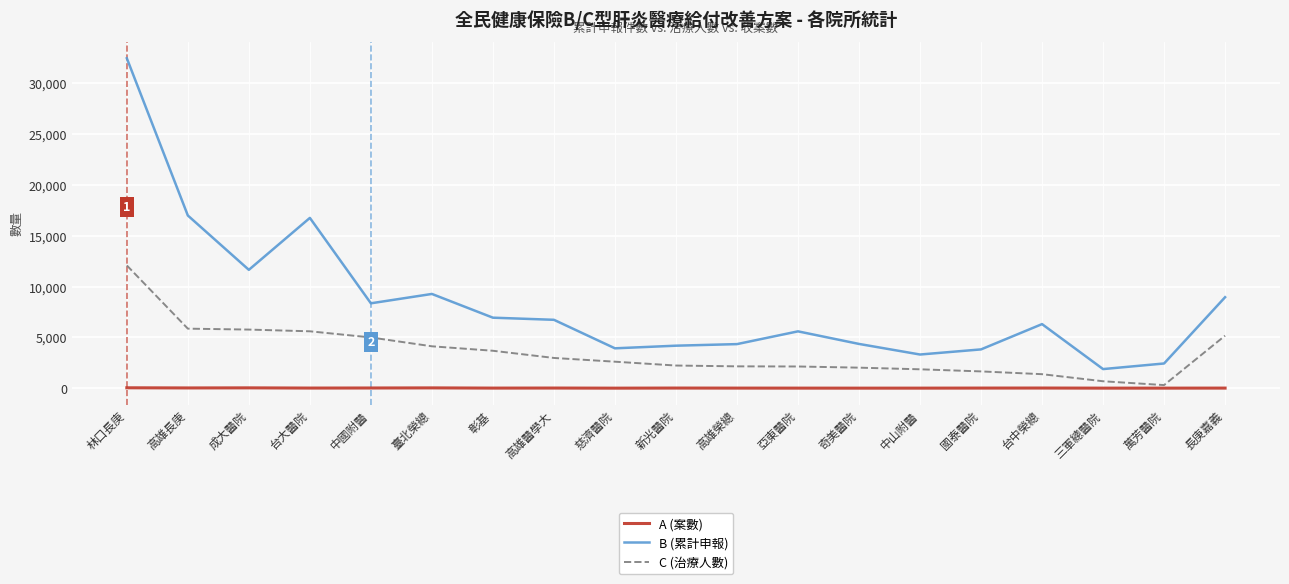

True or false: C (治療人數) and A (案數) intersect in this chart.

False